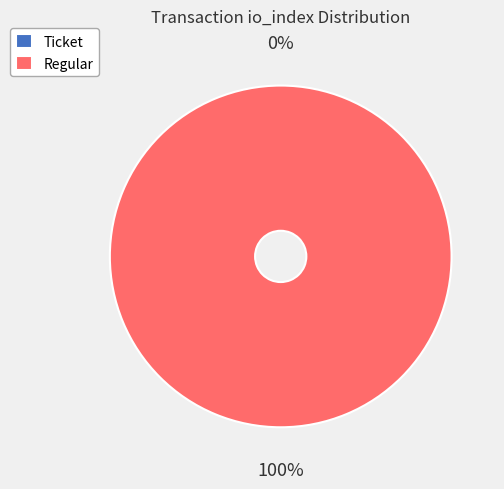

Is Regular (io_index=12) the majority of the pie?

Yes